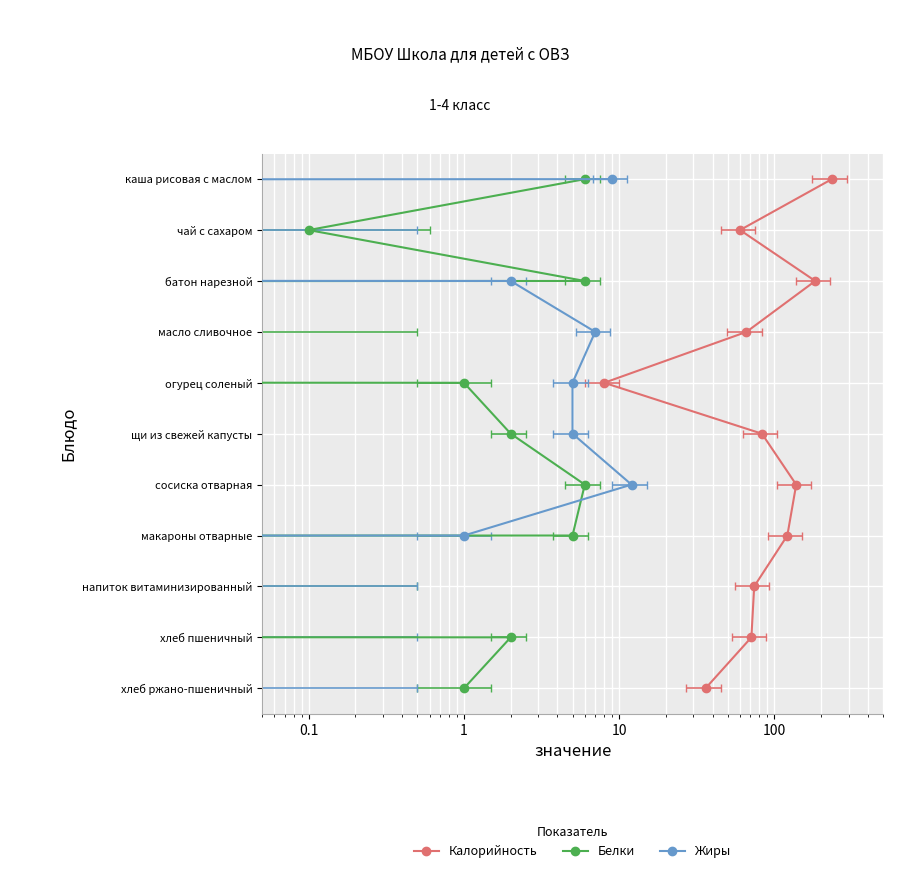

The value of Жиры at 1 is 12. True or false?

False